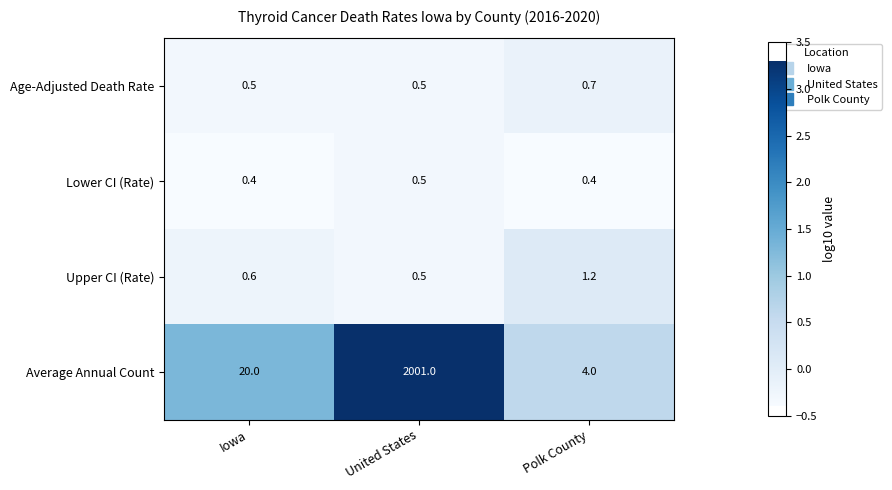

What is the spread (max minus min) of values at United States?

2000.5